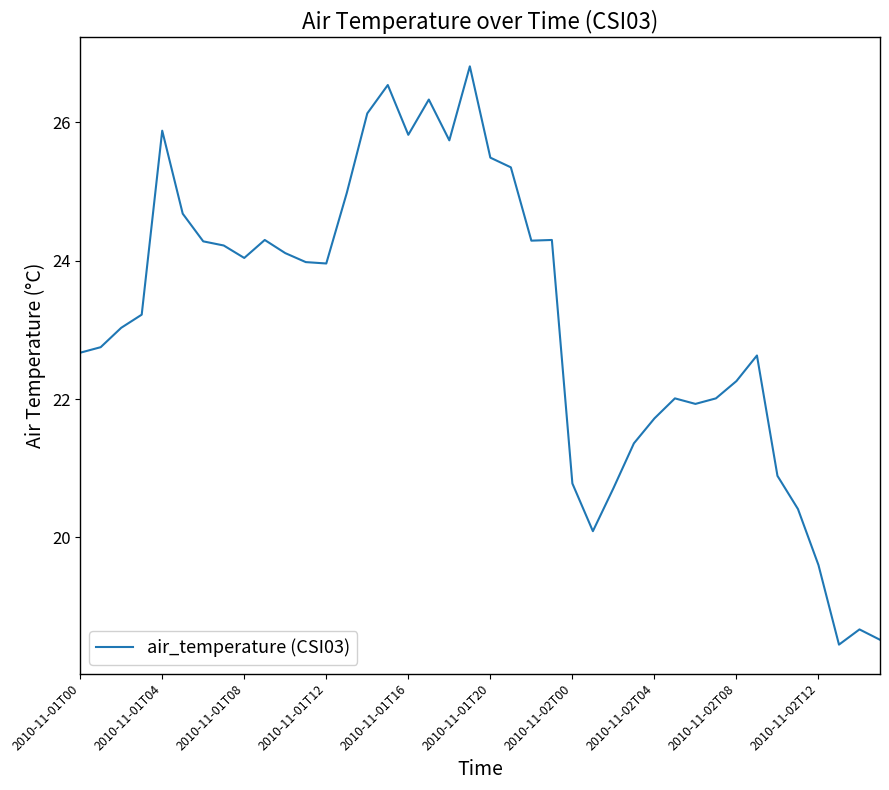

What is the sum of all values?

924.9